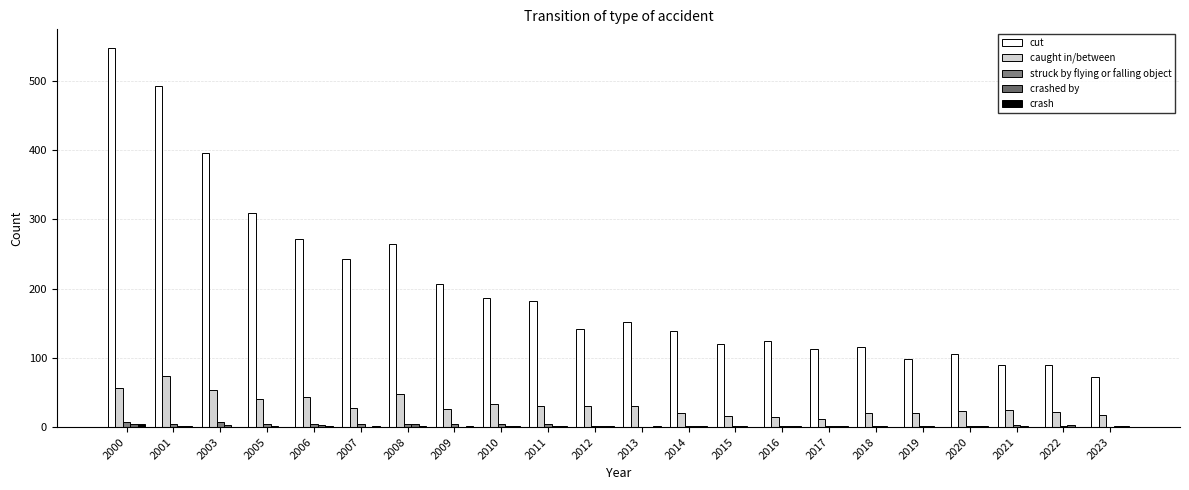

At how many categories does at least one series exceed 107?

17